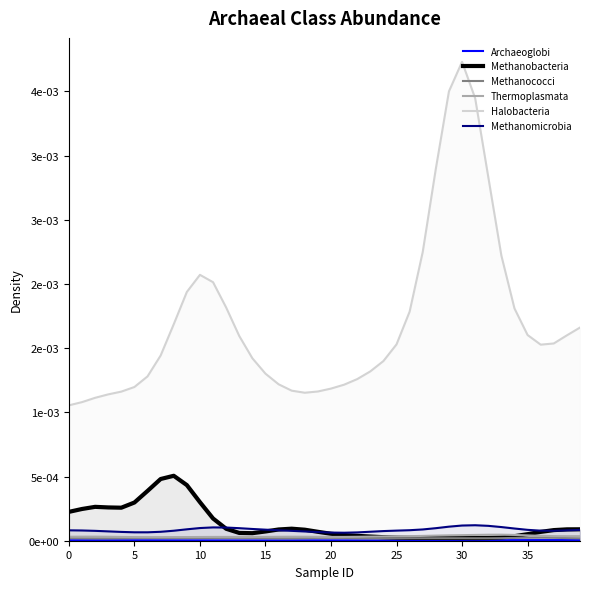

True or false: Methanobacteria has a value of 0.0 at 10.

False